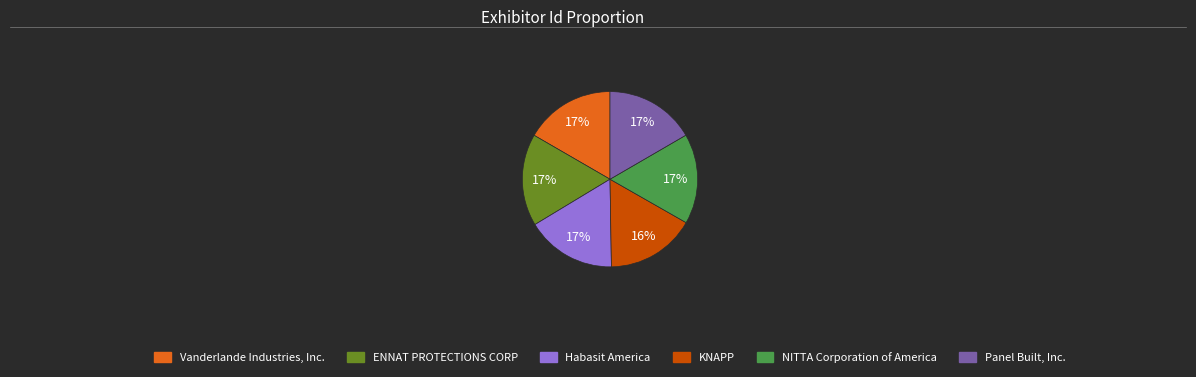

The Habasit America slice represents 17% of the pie. True or false?

True